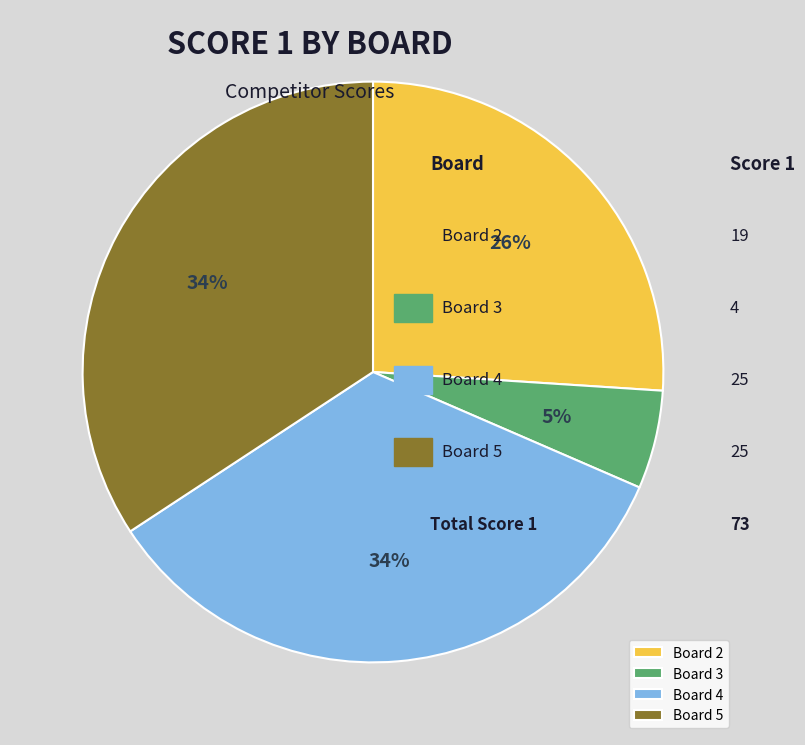

True or false: Board 2 accounts for 26% of the total.

True